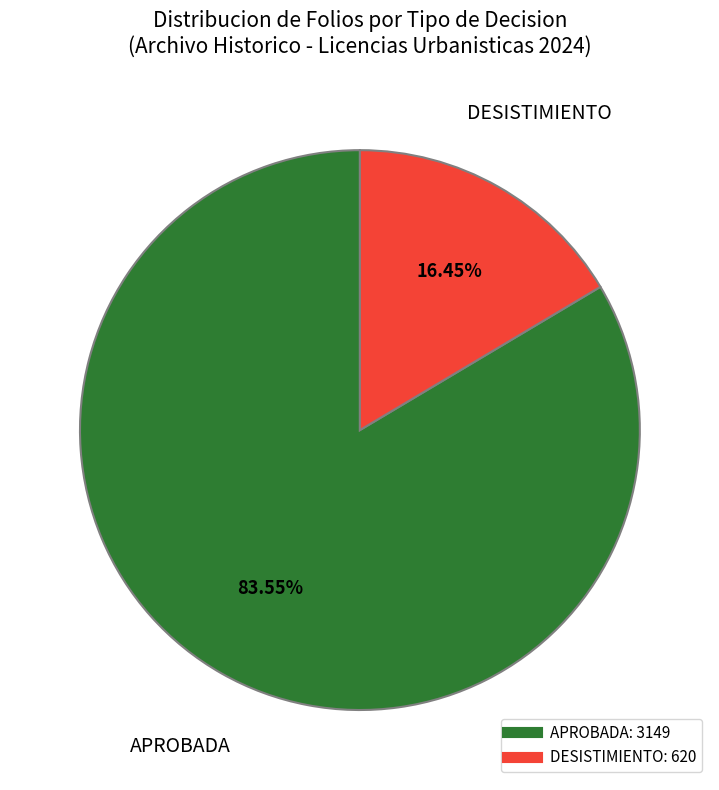

Is there any slice that represents more than half of the pie?

Yes